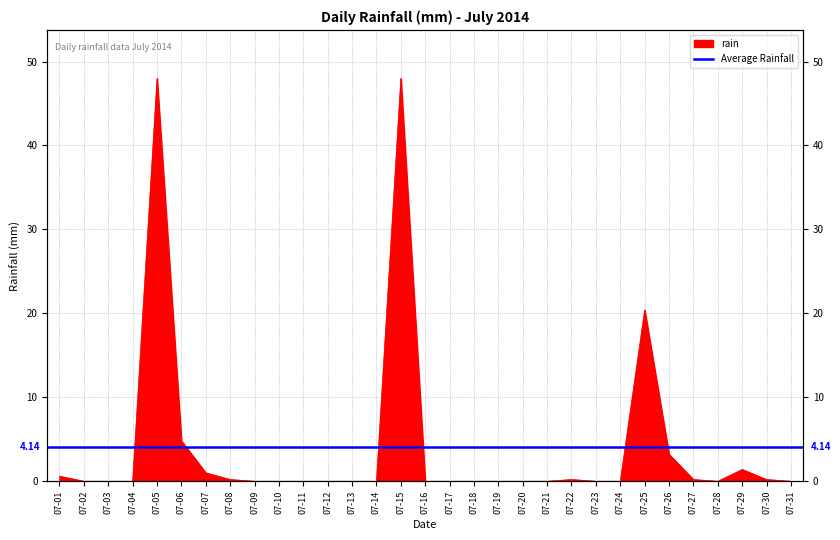

At which category does the chart reach its peak across all series?

07-05